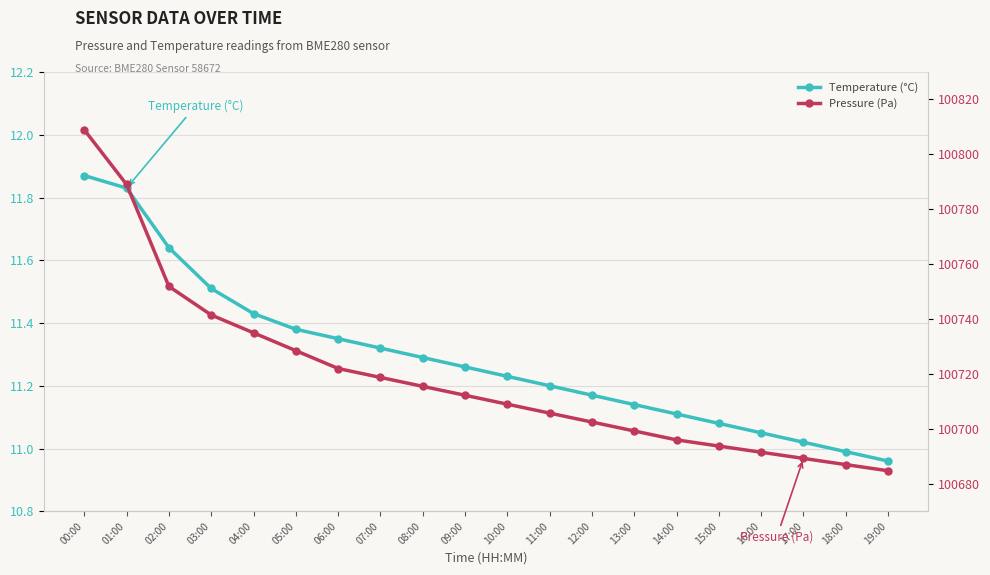

Rank the categories by Temperature (°C) value from highest to lowest.

00:00, 01:00, 02:00, 03:00, 04:00, 05:00, 06:00, 07:00, 08:00, 09:00, 10:00, 11:00, 12:00, 13:00, 14:00, 15:00, 16:00, 17:00, 18:00, 19:00